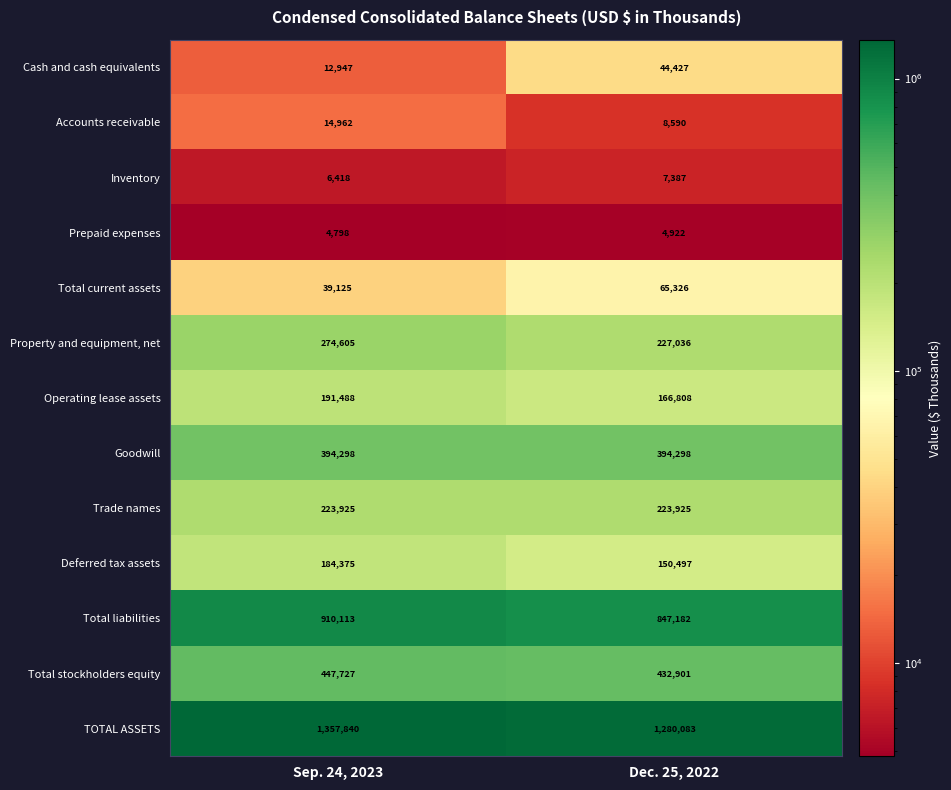

Which series has the widest spread of values?

TOTAL ASSETS